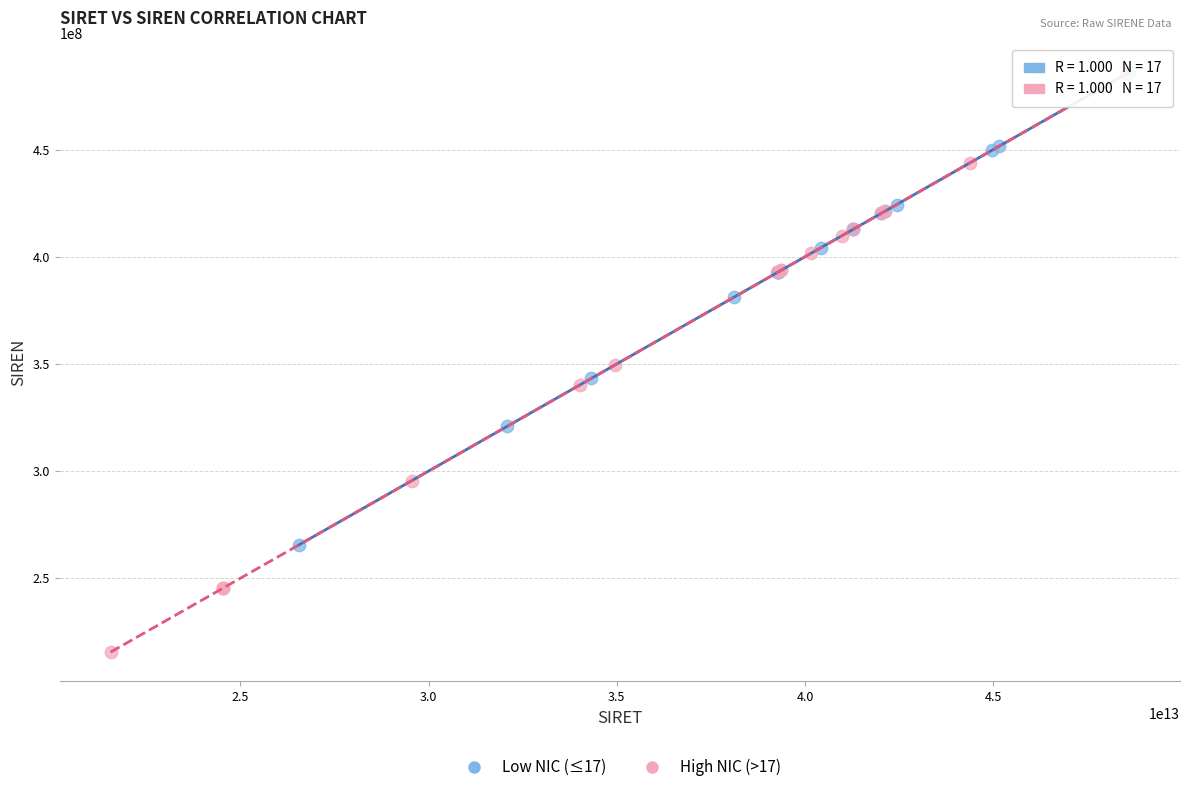

Which series has the largest Y range (max minus min)?

High NIC (>17)